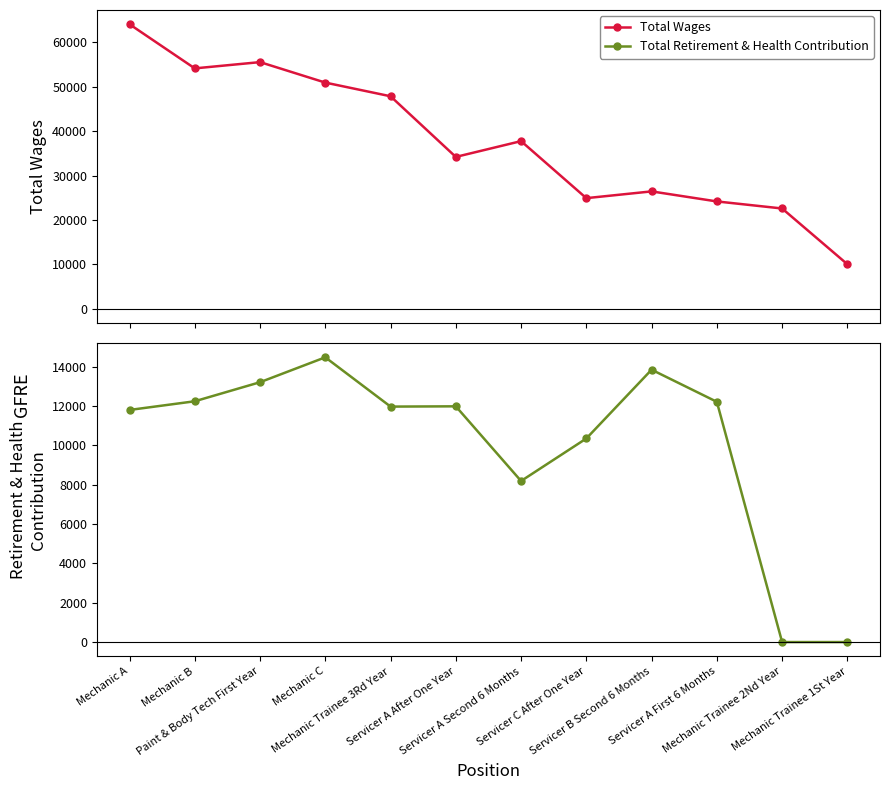

True or false: Total Retirement & Health Contribution has more than 1 points higher than both neighbors.

True